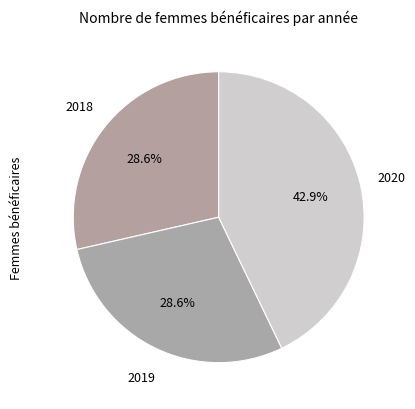

How many slices are in this pie chart?

3